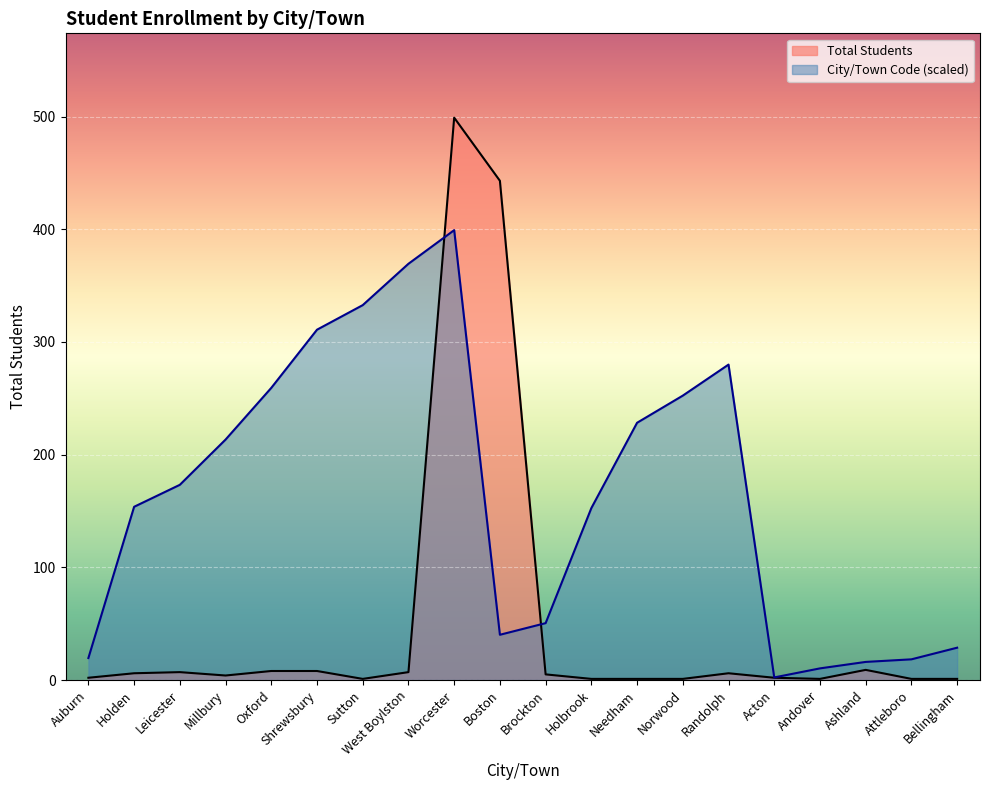

How many lines are shown in the chart?

2